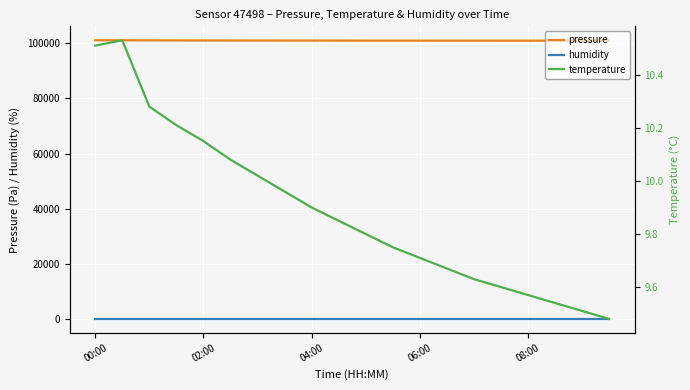

True or false: pressure and humidity intersect in this chart.

False